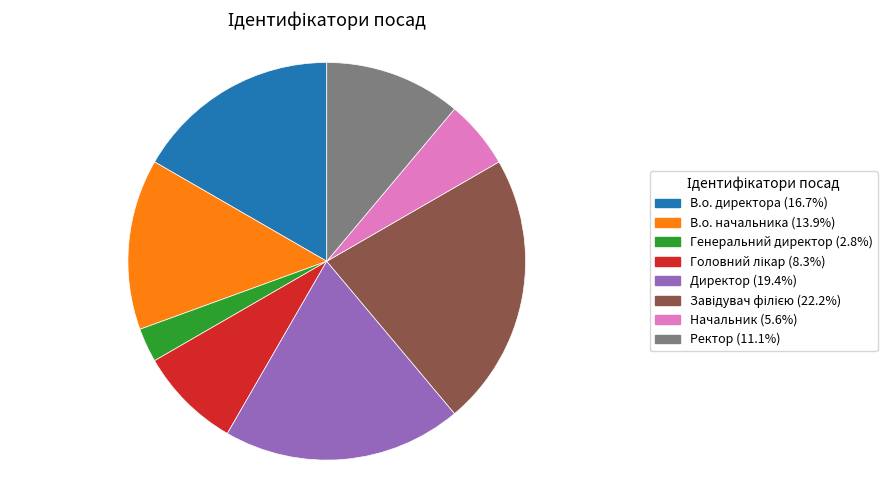

Is В.о. начальника the majority of the pie?

No